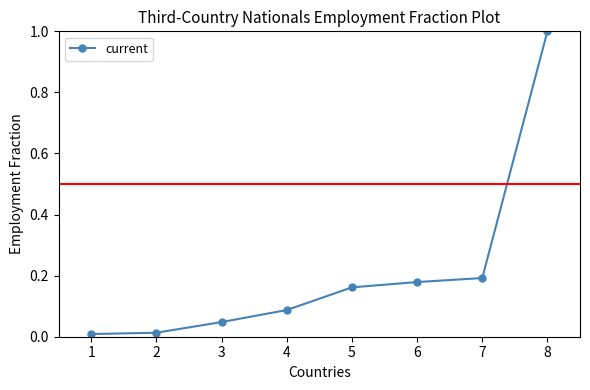

What is the value of the 8th point from the left?

1.0